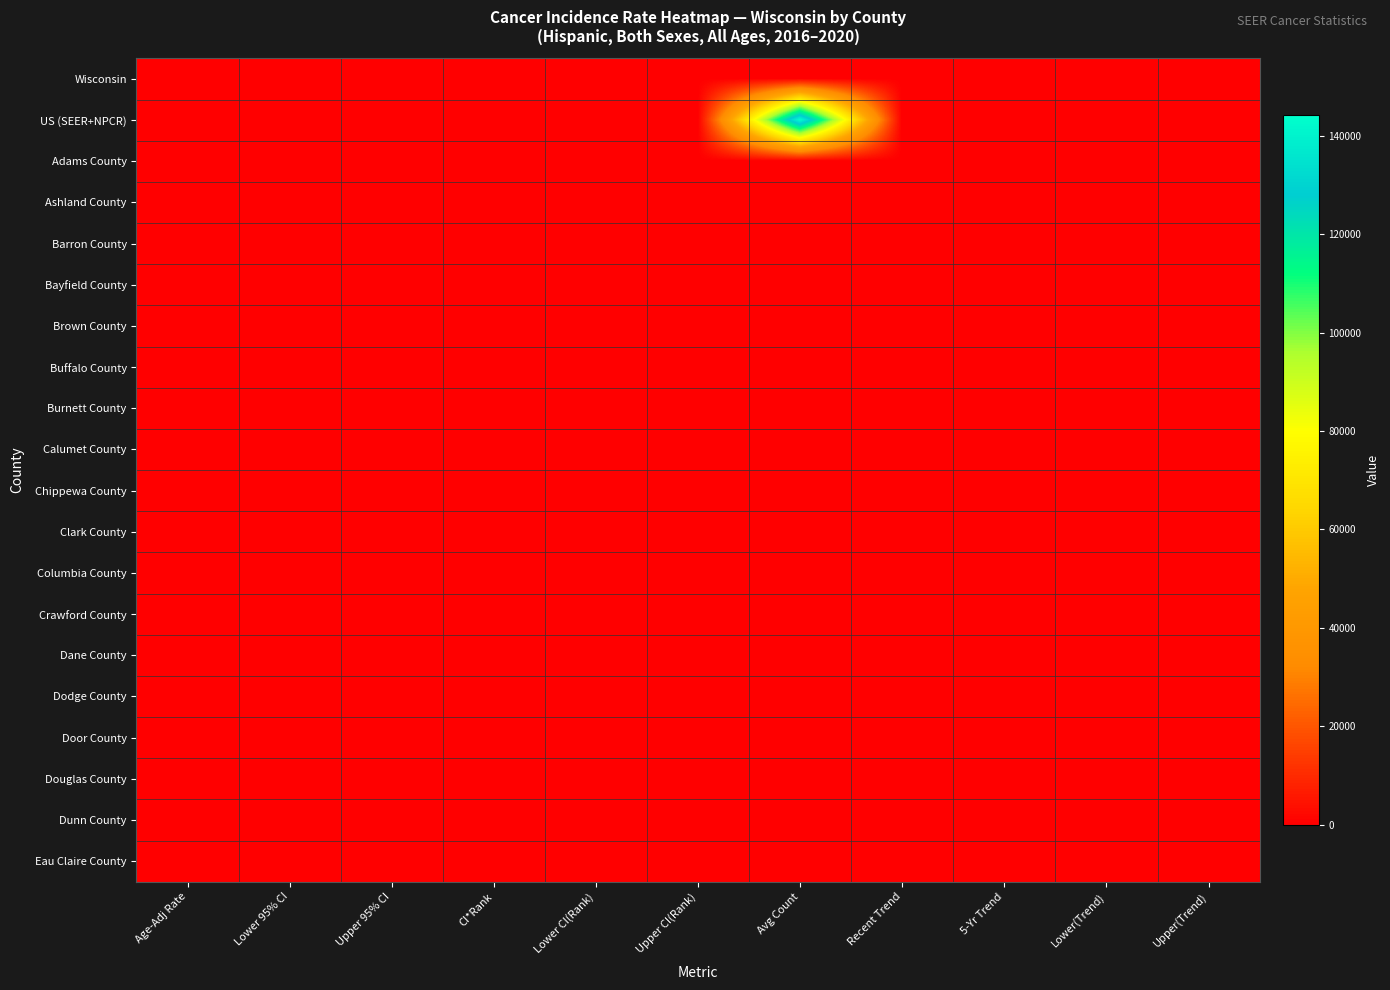

Reading right to left, extract all data points from this chart.

Wisconsin: Upper(Trend)=150.0	Lower(Trend)=140.0	5-Yr Trend=130.0	Recent Trend=120.0	Avg Count=110.0	Upper CI(Rank)=100.0	Lower CI(Rank)=90.0	CI*Rank=80.0	Upper 95% CI=70.0	Lower 95% CI=60.0	Age-Adj Rate=50.0
US (SEER+NPCR): Upper(Trend)=0.3	Lower(Trend)=-0.6	5-Yr Trend=-0.3	Recent Trend=0.0	Avg Count=144154.0	Upper CI(Rank)=0.0	Lower CI(Rank)=0.0	CI*Rank=0.0	Upper 95% CI=340.5	Lower 95% CI=338.8	Age-Adj Rate=339.6
Adams County: Upper(Trend)=51.0	Lower(Trend)=46.0	5-Yr Trend=41.0	Recent Trend=36.0	Avg Count=31.0	Upper CI(Rank)=26.0	Lower CI(Rank)=21.0	CI*Rank=16.0	Upper 95% CI=11.0	Lower 95% CI=6.0	Age-Adj Rate=1.0
Ashland County: Upper(Trend)=53.0	Lower(Trend)=48.0	5-Yr Trend=43.0	Recent Trend=38.0	Avg Count=33.0	Upper CI(Rank)=28.0	Lower CI(Rank)=23.0	CI*Rank=18.0	Upper 95% CI=13.0	Lower 95% CI=8.0	Age-Adj Rate=3.0
Barron County: Upper(Trend)=55.0	Lower(Trend)=50.0	5-Yr Trend=45.0	Recent Trend=40.0	Avg Count=35.0	Upper CI(Rank)=30.0	Lower CI(Rank)=25.0	CI*Rank=20.0	Upper 95% CI=15.0	Lower 95% CI=10.0	Age-Adj Rate=5.0
Bayfield County: Upper(Trend)=57.0	Lower(Trend)=52.0	5-Yr Trend=47.0	Recent Trend=42.0	Avg Count=37.0	Upper CI(Rank)=32.0	Lower CI(Rank)=27.0	CI*Rank=22.0	Upper 95% CI=17.0	Lower 95% CI=12.0	Age-Adj Rate=7.0
Brown County: Upper(Trend)=59.0	Lower(Trend)=54.0	5-Yr Trend=49.0	Recent Trend=44.0	Avg Count=39.0	Upper CI(Rank)=34.0	Lower CI(Rank)=29.0	CI*Rank=24.0	Upper 95% CI=19.0	Lower 95% CI=14.0	Age-Adj Rate=9.0
Buffalo County: Upper(Trend)=61.0	Lower(Trend)=56.0	5-Yr Trend=51.0	Recent Trend=46.0	Avg Count=41.0	Upper CI(Rank)=36.0	Lower CI(Rank)=31.0	CI*Rank=26.0	Upper 95% CI=21.0	Lower 95% CI=16.0	Age-Adj Rate=11.0
Burnett County: Upper(Trend)=63.0	Lower(Trend)=58.0	5-Yr Trend=53.0	Recent Trend=48.0	Avg Count=43.0	Upper CI(Rank)=38.0	Lower CI(Rank)=33.0	CI*Rank=28.0	Upper 95% CI=23.0	Lower 95% CI=18.0	Age-Adj Rate=13.0
Calumet County: Upper(Trend)=65.0	Lower(Trend)=60.0	5-Yr Trend=55.0	Recent Trend=50.0	Avg Count=45.0	Upper CI(Rank)=40.0	Lower CI(Rank)=35.0	CI*Rank=30.0	Upper 95% CI=25.0	Lower 95% CI=20.0	Age-Adj Rate=15.0
Chippewa County: Upper(Trend)=67.0	Lower(Trend)=62.0	5-Yr Trend=57.0	Recent Trend=52.0	Avg Count=47.0	Upper CI(Rank)=42.0	Lower CI(Rank)=37.0	CI*Rank=32.0	Upper 95% CI=27.0	Lower 95% CI=22.0	Age-Adj Rate=17.0
Clark County: Upper(Trend)=69.0	Lower(Trend)=64.0	5-Yr Trend=59.0	Recent Trend=54.0	Avg Count=49.0	Upper CI(Rank)=44.0	Lower CI(Rank)=39.0	CI*Rank=34.0	Upper 95% CI=29.0	Lower 95% CI=24.0	Age-Adj Rate=19.0
Columbia County: Upper(Trend)=71.0	Lower(Trend)=66.0	5-Yr Trend=61.0	Recent Trend=56.0	Avg Count=51.0	Upper CI(Rank)=46.0	Lower CI(Rank)=41.0	CI*Rank=36.0	Upper 95% CI=31.0	Lower 95% CI=26.0	Age-Adj Rate=21.0
Crawford County: Upper(Trend)=73.0	Lower(Trend)=68.0	5-Yr Trend=63.0	Recent Trend=58.0	Avg Count=53.0	Upper CI(Rank)=48.0	Lower CI(Rank)=43.0	CI*Rank=38.0	Upper 95% CI=33.0	Lower 95% CI=28.0	Age-Adj Rate=23.0
Dane County: Upper(Trend)=75.0	Lower(Trend)=70.0	5-Yr Trend=65.0	Recent Trend=60.0	Avg Count=55.0	Upper CI(Rank)=50.0	Lower CI(Rank)=45.0	CI*Rank=40.0	Upper 95% CI=35.0	Lower 95% CI=30.0	Age-Adj Rate=25.0
Dodge County: Upper(Trend)=77.0	Lower(Trend)=72.0	5-Yr Trend=67.0	Recent Trend=62.0	Avg Count=57.0	Upper CI(Rank)=52.0	Lower CI(Rank)=47.0	CI*Rank=42.0	Upper 95% CI=37.0	Lower 95% CI=32.0	Age-Adj Rate=27.0
Door County: Upper(Trend)=79.0	Lower(Trend)=74.0	5-Yr Trend=69.0	Recent Trend=64.0	Avg Count=59.0	Upper CI(Rank)=54.0	Lower CI(Rank)=49.0	CI*Rank=44.0	Upper 95% CI=39.0	Lower 95% CI=34.0	Age-Adj Rate=29.0
Douglas County: Upper(Trend)=81.0	Lower(Trend)=76.0	5-Yr Trend=71.0	Recent Trend=66.0	Avg Count=61.0	Upper CI(Rank)=56.0	Lower CI(Rank)=51.0	CI*Rank=46.0	Upper 95% CI=41.0	Lower 95% CI=36.0	Age-Adj Rate=31.0
Dunn County: Upper(Trend)=83.0	Lower(Trend)=78.0	5-Yr Trend=73.0	Recent Trend=68.0	Avg Count=63.0	Upper CI(Rank)=58.0	Lower CI(Rank)=53.0	CI*Rank=48.0	Upper 95% CI=43.0	Lower 95% CI=38.0	Age-Adj Rate=33.0
Eau Claire County: Upper(Trend)=85.0	Lower(Trend)=80.0	5-Yr Trend=75.0	Recent Trend=70.0	Avg Count=65.0	Upper CI(Rank)=60.0	Lower CI(Rank)=55.0	CI*Rank=50.0	Upper 95% CI=45.0	Lower 95% CI=40.0	Age-Adj Rate=35.0